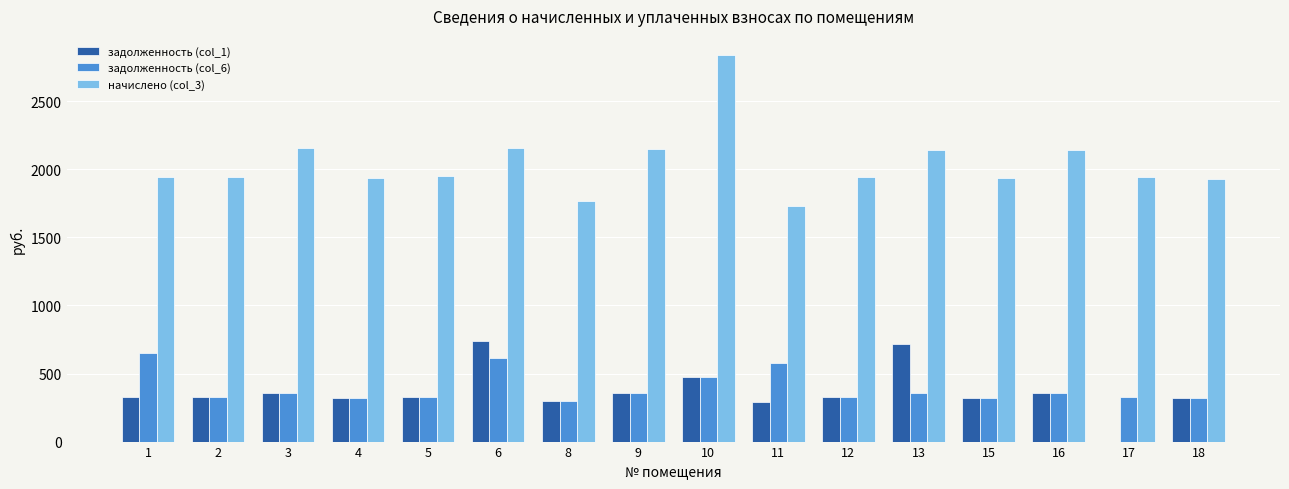

Count the number of categories in the chart.

16